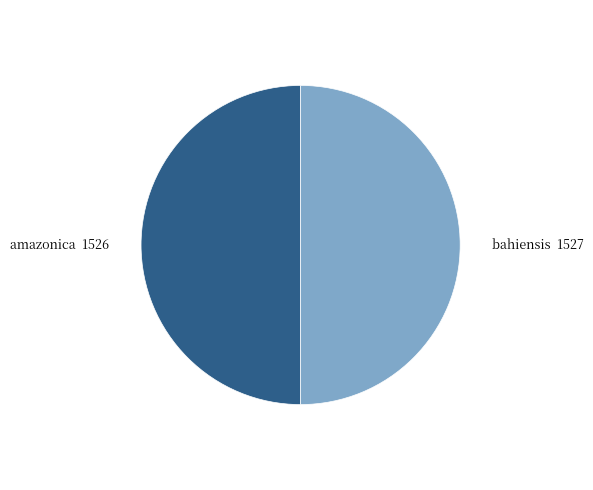

True or false: amazonica accounts for 43% of the total.

False